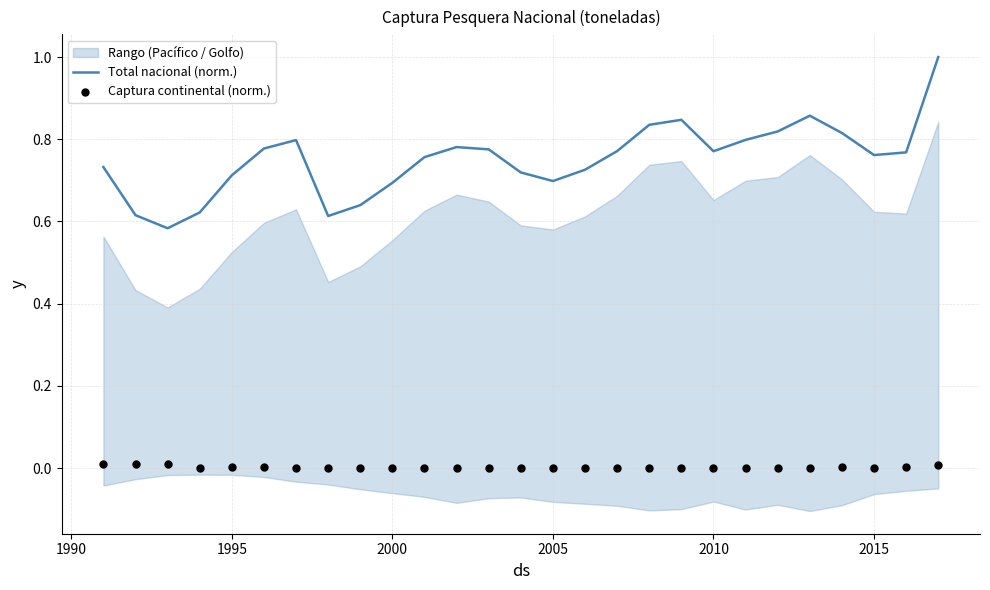

The Total nacional (norm.) series shows 1.3 at 2015. True or false?

False